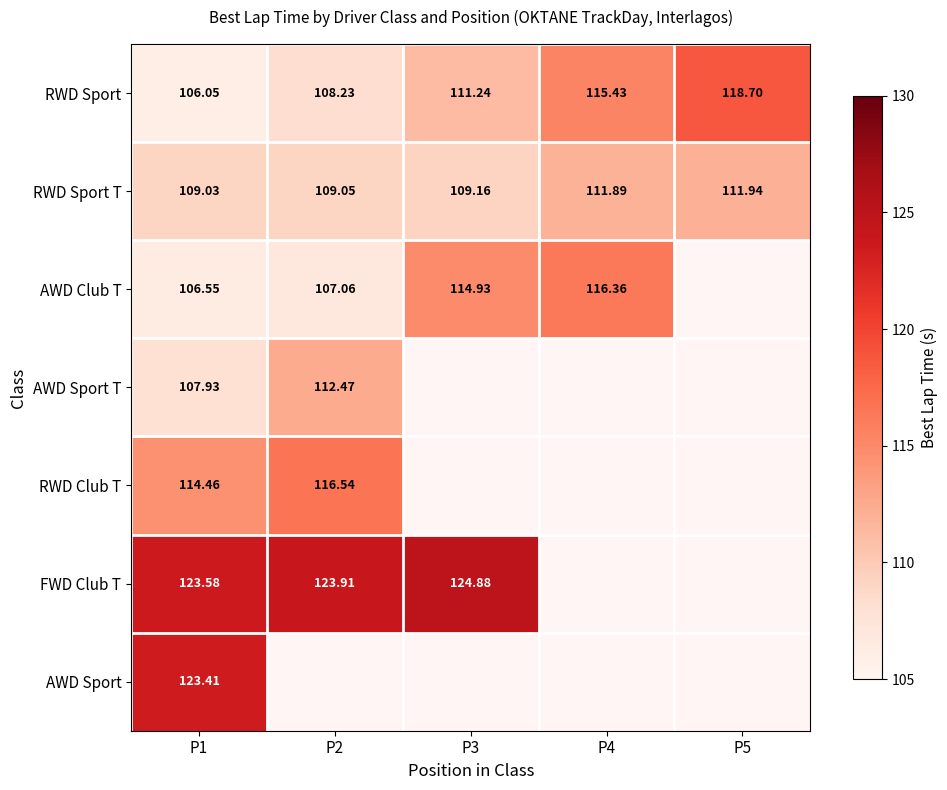

Which label corresponds to the smallest value in the chart?

P1